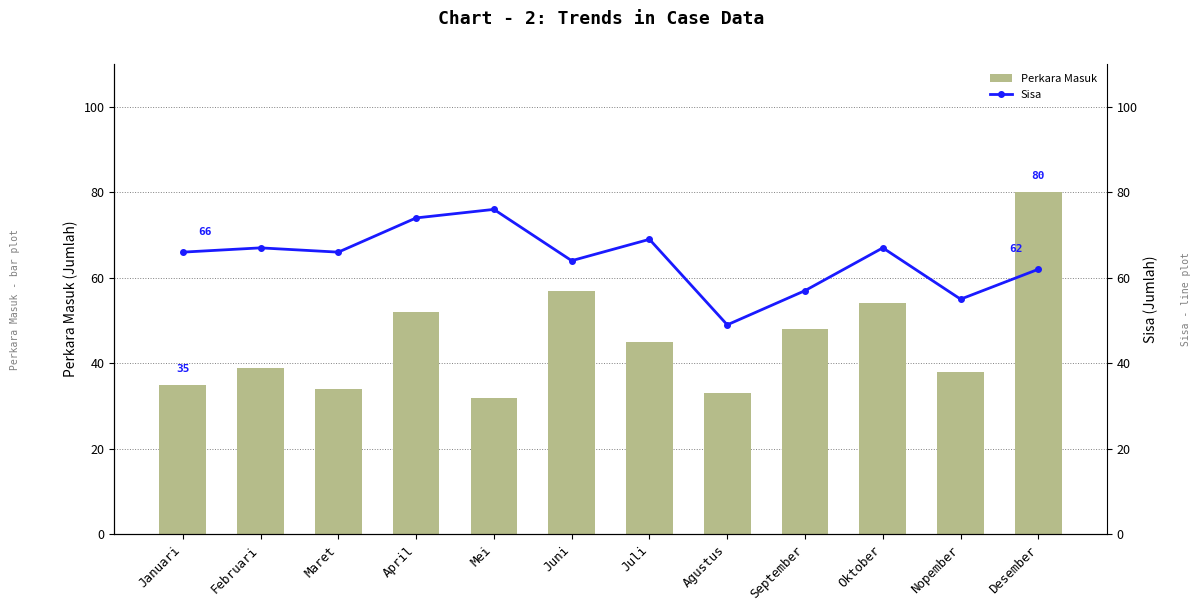

Does the chart contain stacked bars?

No